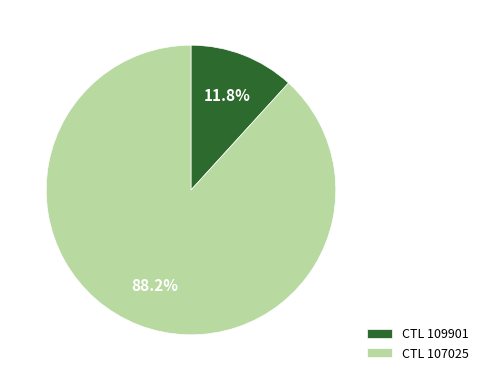

Rank the categories by value from lowest to highest.

CTL 109901, CTL 107025